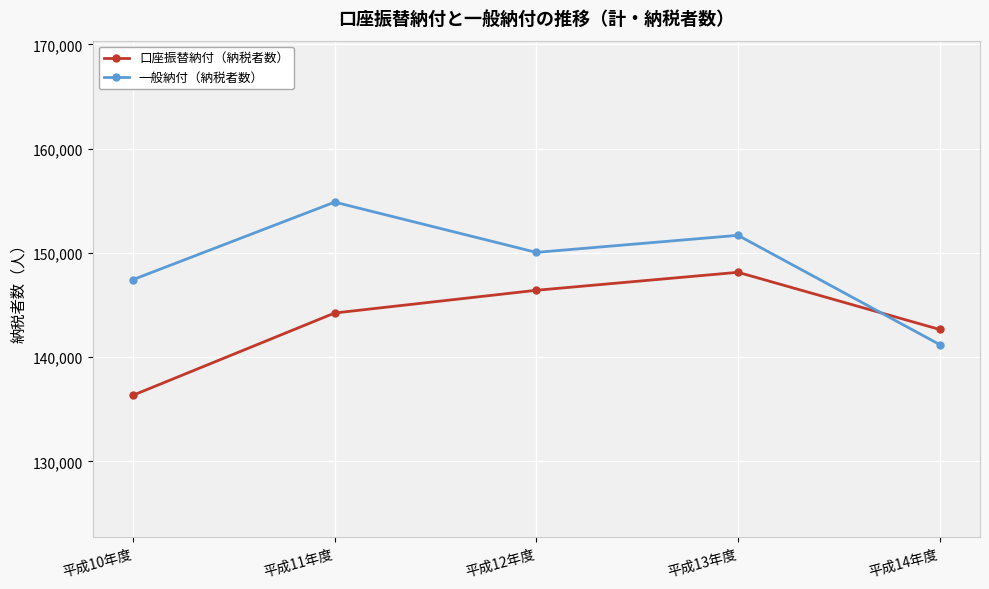

Reading right to left, transcribe all the data shown in this chart.

口座振替納付（納税者数）: 平成14年度=142649	平成13年度=148133	平成12年度=146408	平成11年度=144228	平成10年度=136339
一般納付（納税者数）: 平成14年度=141203	平成13年度=151680	平成12年度=150043	平成11年度=154866	平成10年度=147431